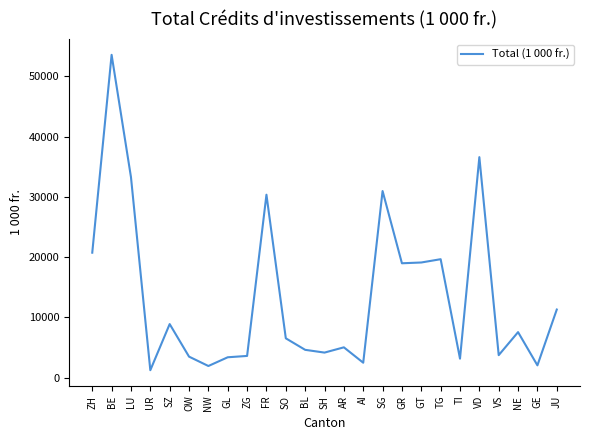

What is the difference between the maximum and second lowest values?

51661.4